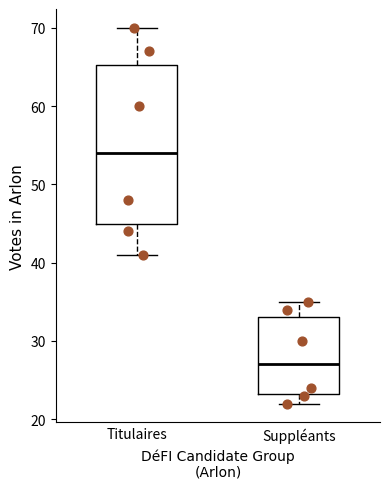

Where does the lower whisker of the box for Titulaires end on the y-axis? The values are not printed on the chart, so give them approximately, as read against the axis.

41